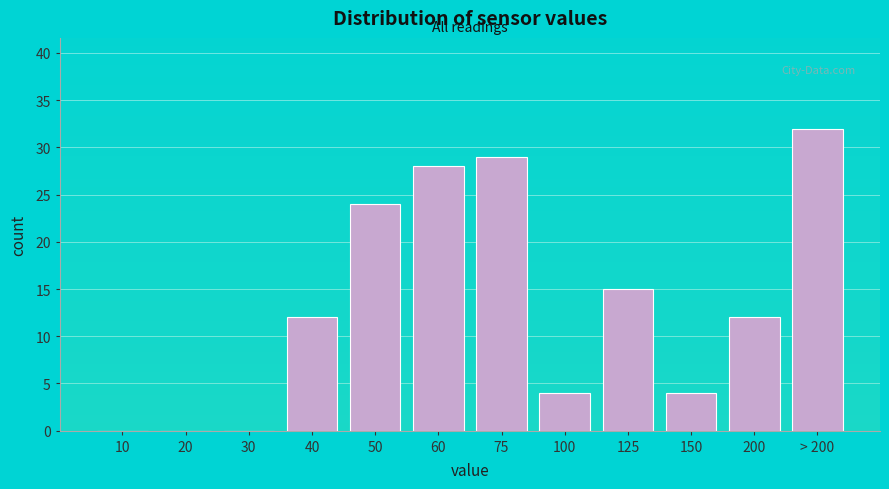

Reading right to left, what are all the values shown in this chart?

> 200=32	200=12	150=4	125=15	100=4	75=29	60=28	50=24	40=12	30=0	20=0	10=0